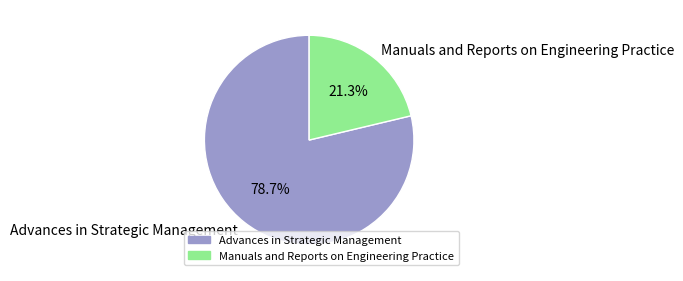

How many segments does this pie chart have?

2